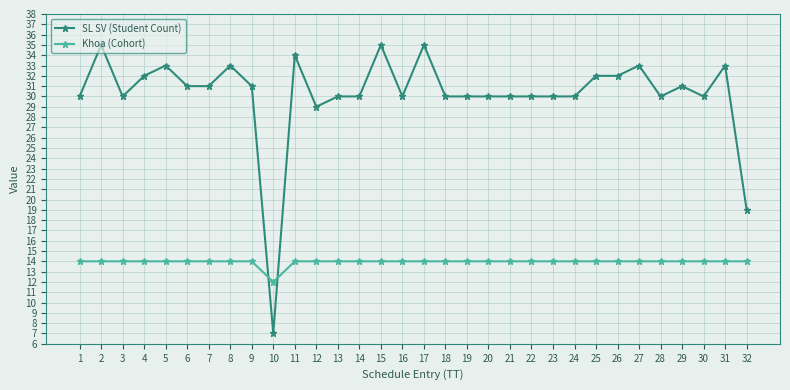

Rank the series at 2 from highest to lowest value.

SL SV (Student Count), Khoa (Cohort)